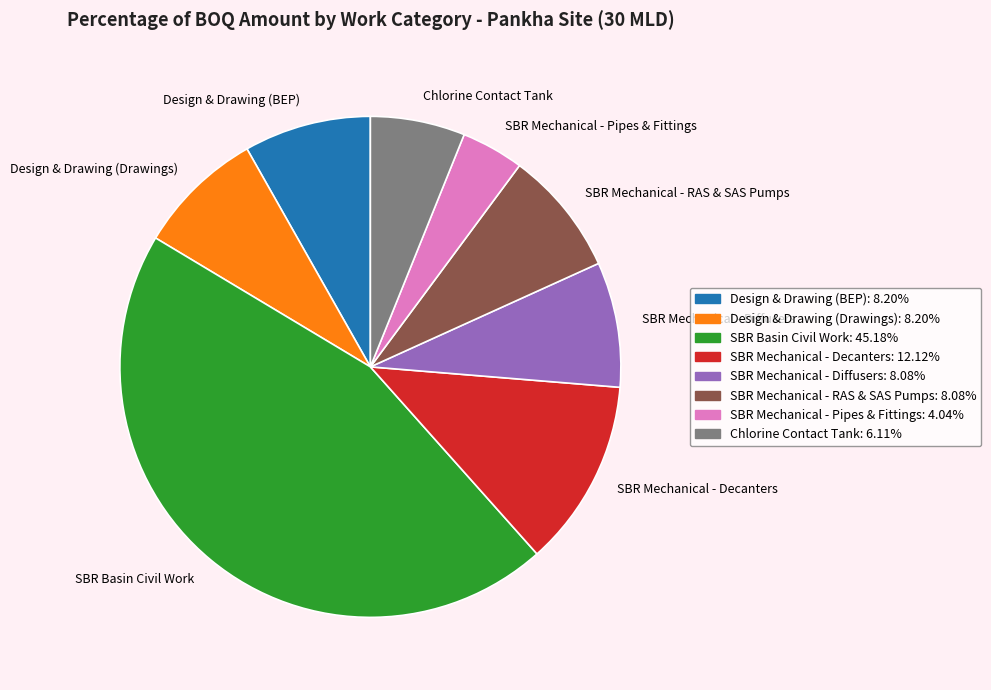

Is it true that Chlorine Contact Tank is 14% of the pie?

False